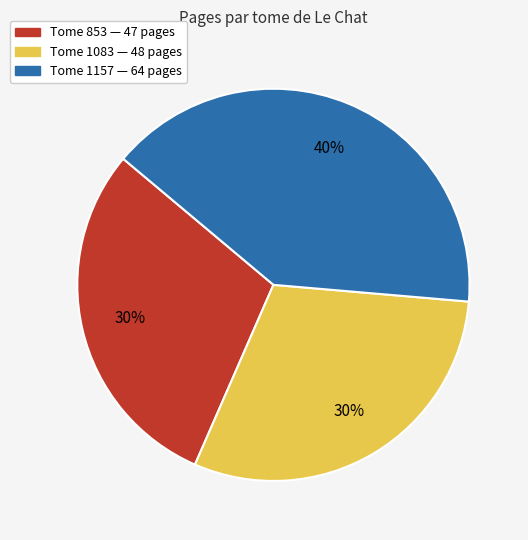

Is there a majority slice in this chart?

No